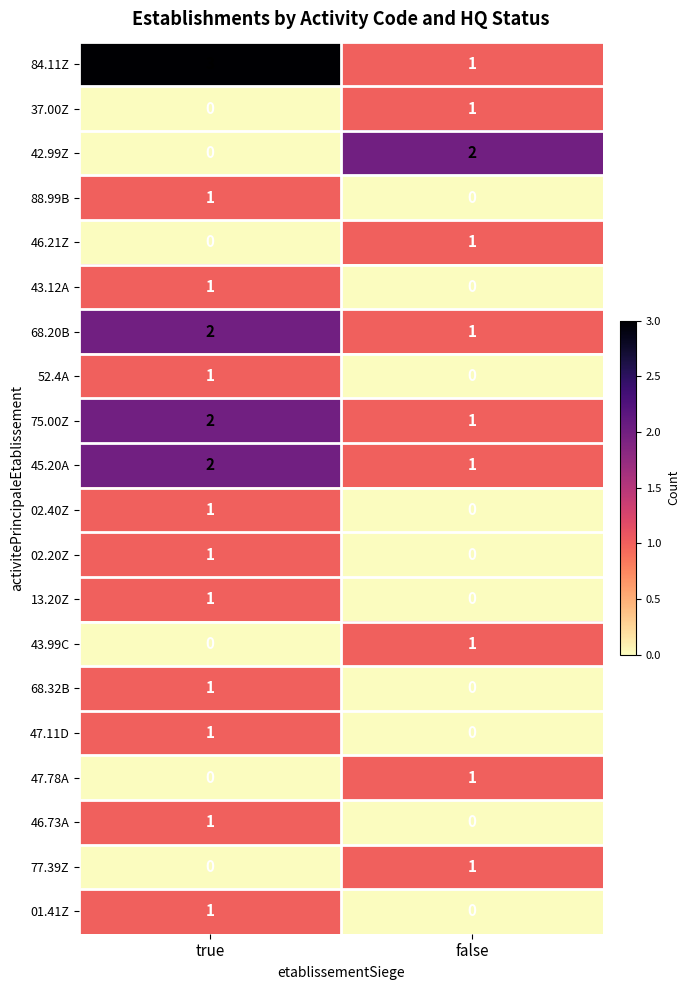

At which category is the sum across all series the highest?

true